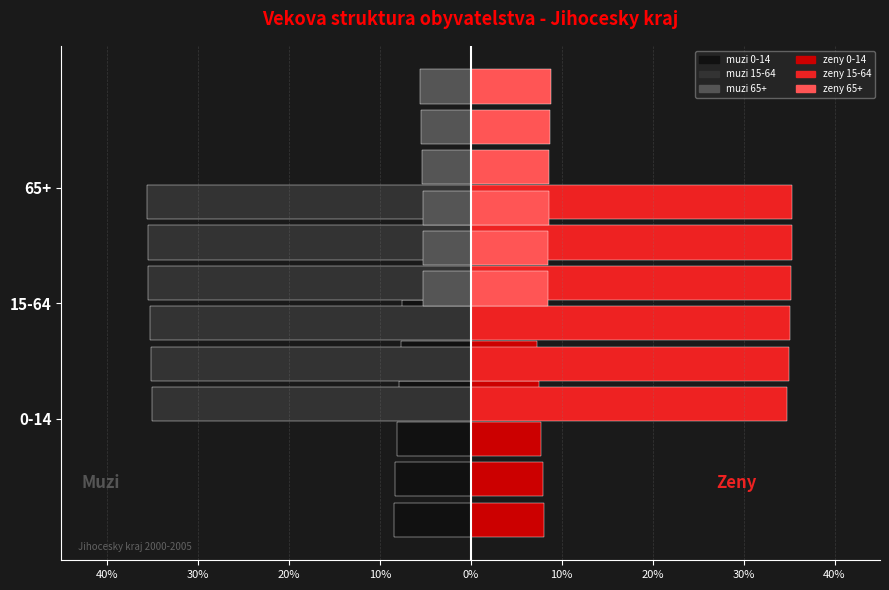

Is the value of 0-14 zeny at 10% greater than the value of 0-14 muzi at 10%?

Yes